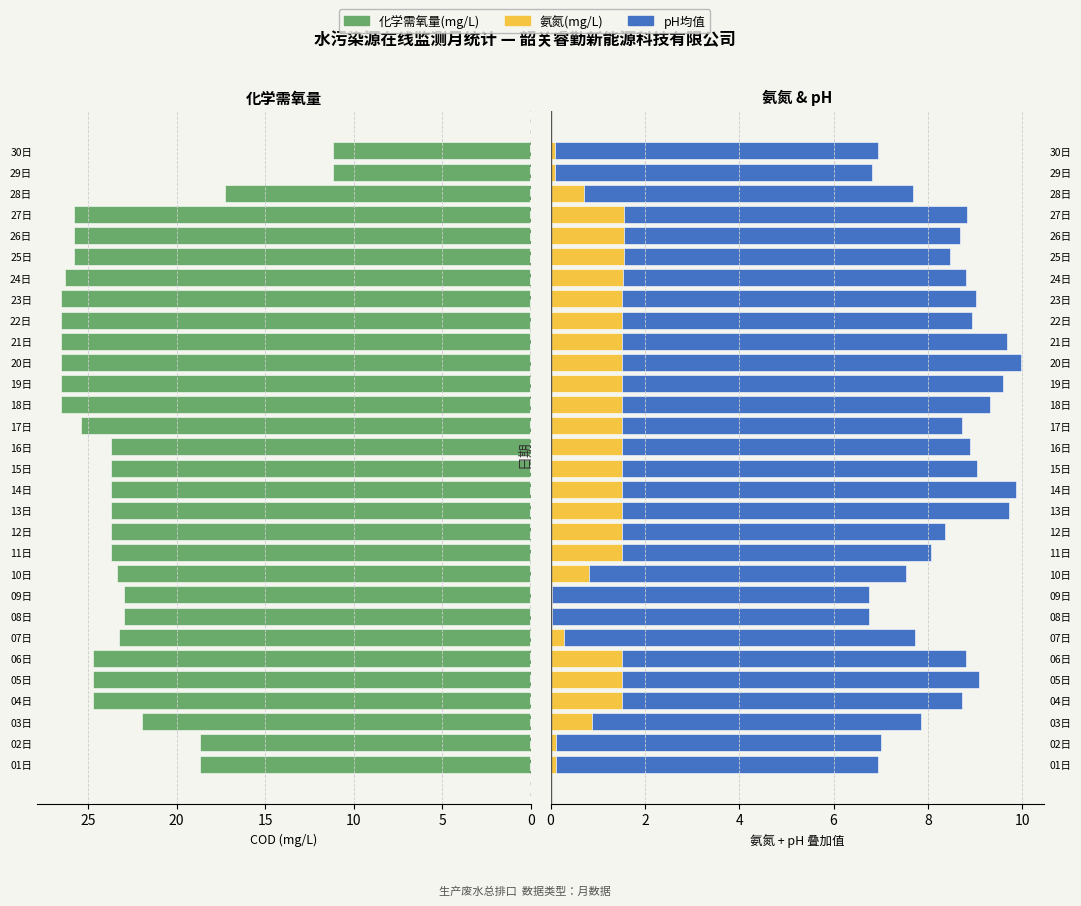

Reading left to right, list all the values displayed in this chart.

化学需氧量(mg/L): 18.7	18.7	22.0	24.7	24.7	24.7	23.2	22.9	22.9	23.4	23.7	23.7	23.7	23.7	23.7	23.7	25.4	26.6	26.6	26.6	26.6	26.6	26.6	26.3	25.8	25.8	25.8	17.2	11.2	11.2
氨氮(mg/L): 0.1	0.1	0.9	1.5	1.5	1.5	0.3	0.0	0.0	0.8	1.5	1.5	1.5	1.5	1.5	1.5	1.5	1.5	1.5	1.5	1.5	1.5	1.5	1.5	1.6	1.6	1.6	0.7	0.1	0.1
pH均值: 6.8	6.9	7.0	7.2	7.6	7.3	7.5	6.7	6.7	6.7	6.6	6.8	8.2	8.3	7.5	7.4	7.2	7.8	8.1	8.5	8.2	7.4	7.5	7.3	6.9	7.1	7.3	7.0	6.7	6.9